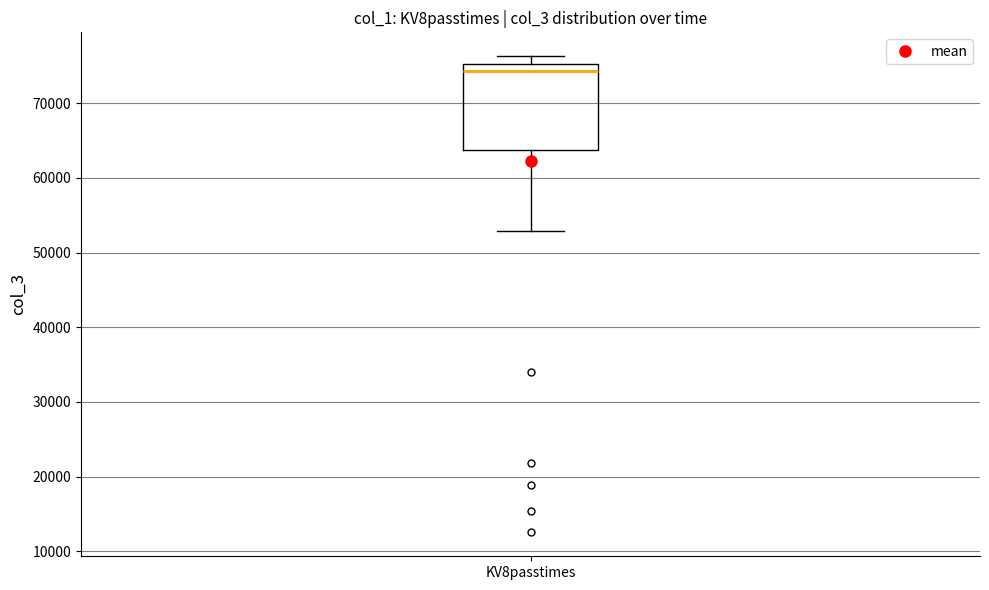

Read this box plot against the y-axis: the position of the median line, the range covered by the box, and the ends of both whiskers. The values are not printed on the chart, so give them approximately, as read against the axis.

median 74000, box 64000 to 75000, whiskers 53000 to 76000